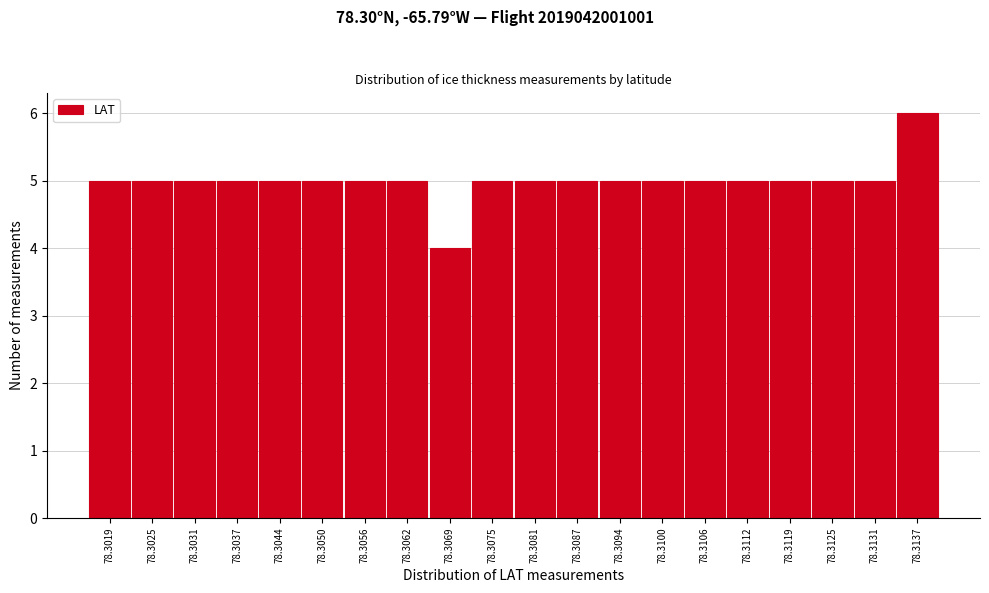

Reading left to right, what are all the values shown in this chart?

5	5	5	5	5	5	5	5	4	5	5	5	5	5	5	5	5	5	5	6